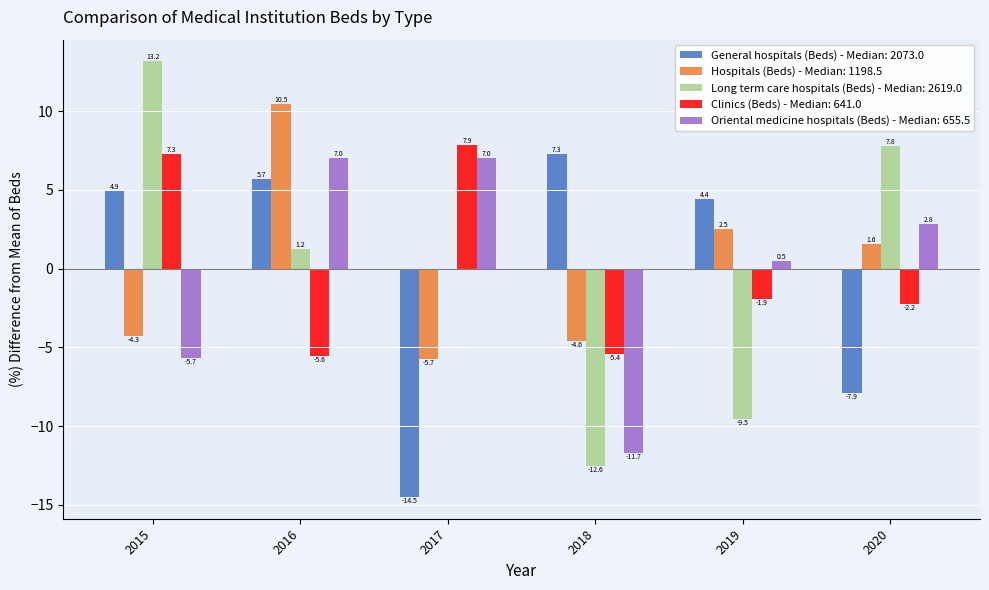

At which category is the sum across all series the highest?

2016